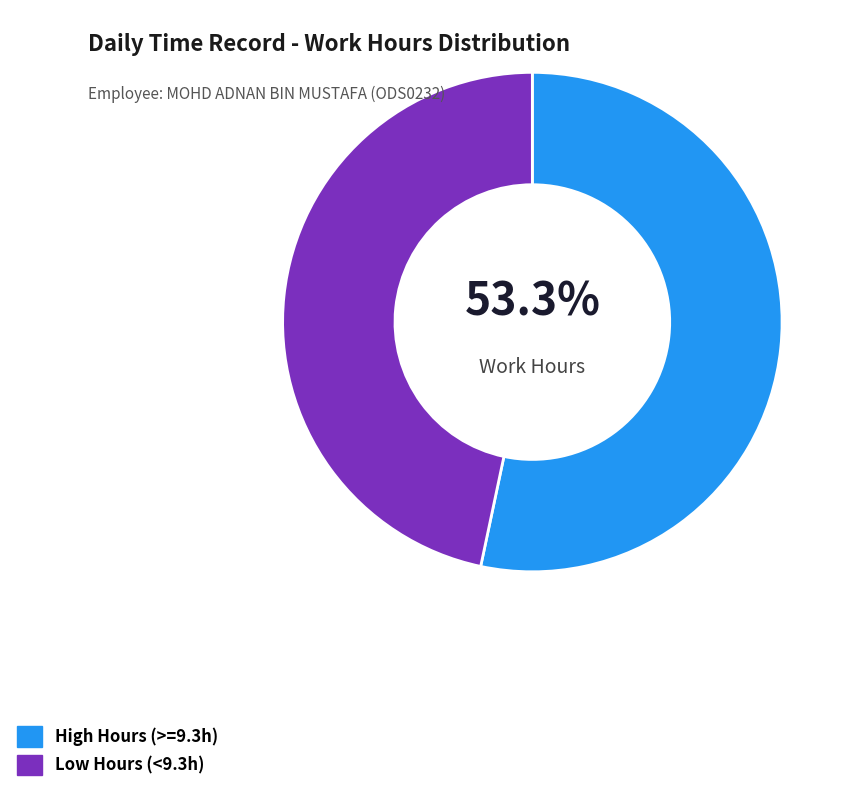

Does any single category account for the majority?

Yes